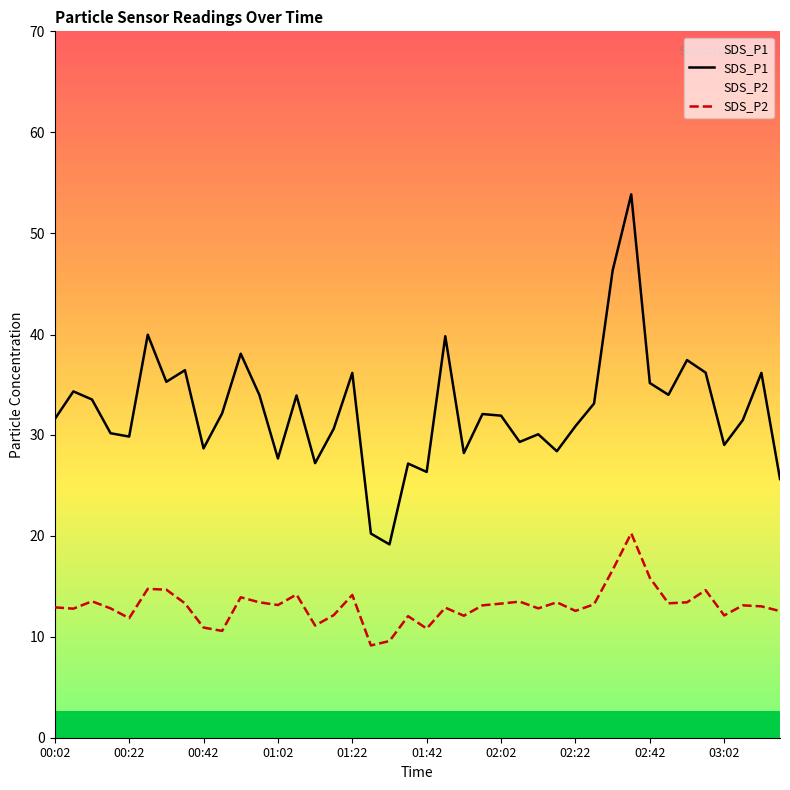

Reading right to left, what are all the values shown in this chart?

SDS_P1: 25.6	36.1	31.4	29.0	36.1	37.4	33.9	35.1	53.8	46.2	33.1	30.8	28.4	30.0	29.3	31.9	32.0	28.2	39.7	26.3	27.1	19.1	20.2	36.1	30.6	27.2	33.9	27.6	33.9	38.0	32.1	28.6	36.4	35.2	39.9	29.8	30.1	33.5	34.3	31.5
SDS_P2: 12.5	13.0	13.1	12.1	14.6	13.4	13.3	15.8	20.2	16.6	13.2	12.6	13.4	12.8	13.5	13.3	13.1	12.1	12.9	10.8	12.0	9.6	9.1	14.1	12.1	11.1	14.2	13.1	13.4	13.9	10.6	10.9	13.3	14.7	14.7	11.8	12.8	13.5	12.8	12.9